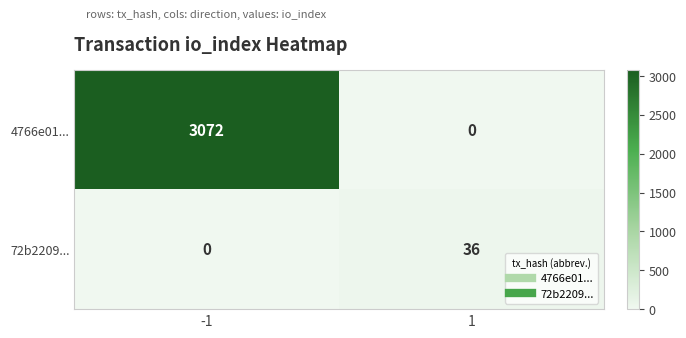

What is the difference between the 72b2209... values at 1 and -1?

36